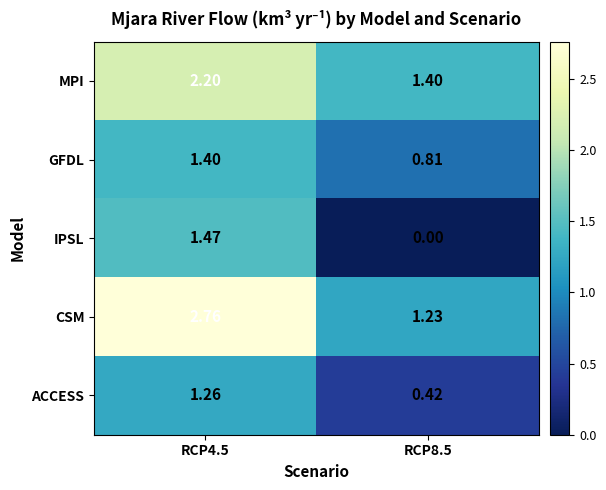

Between RCP4.5 and RCP8.5, which series saw the biggest shift?

CSM